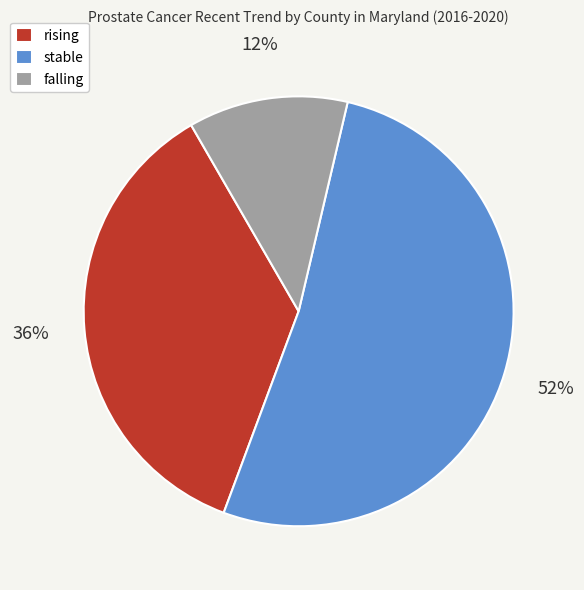

What percentage is the stable slice, to the nearest percent?

52%